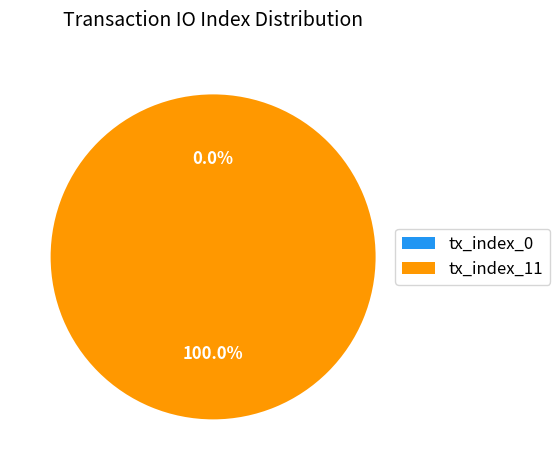

To the nearest percent, what is the difference between the largest and smallest slice percentages?

100%